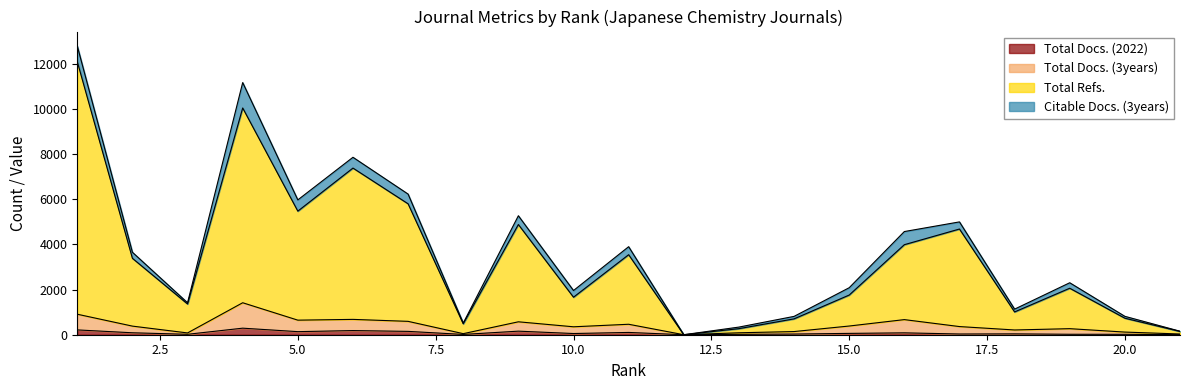

What is the difference between the highest and lowest values at 5?

5336